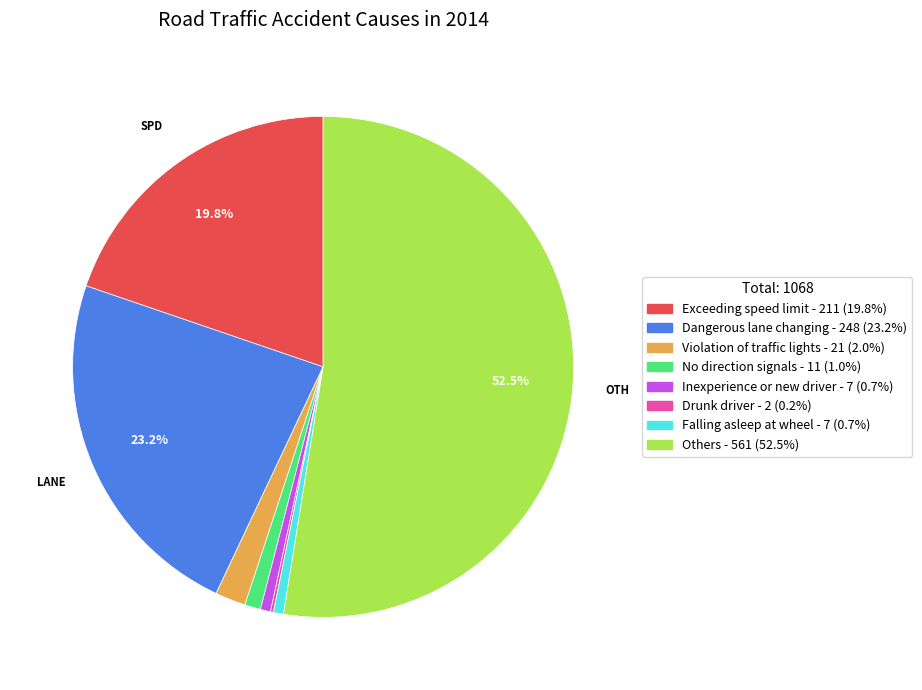

Which slice is the largest?

Others